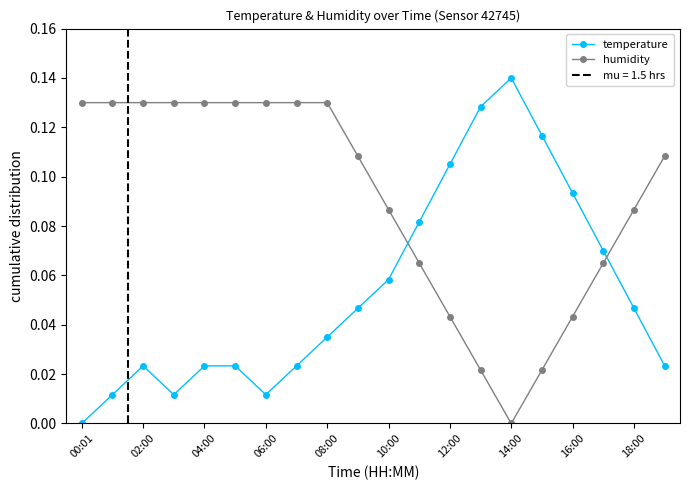

Which category has the highest value in the temperature series?

14:00